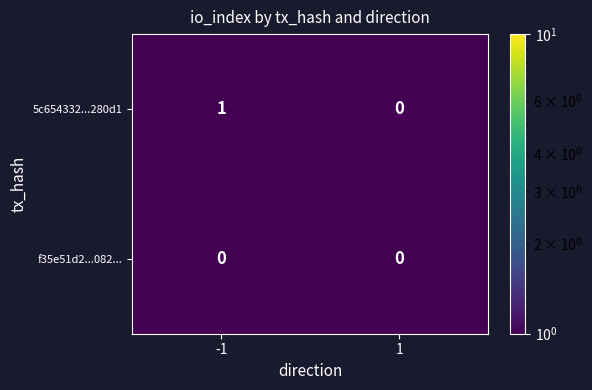

Is it true that 5c654332...280d1 equals 0 at 1?

True